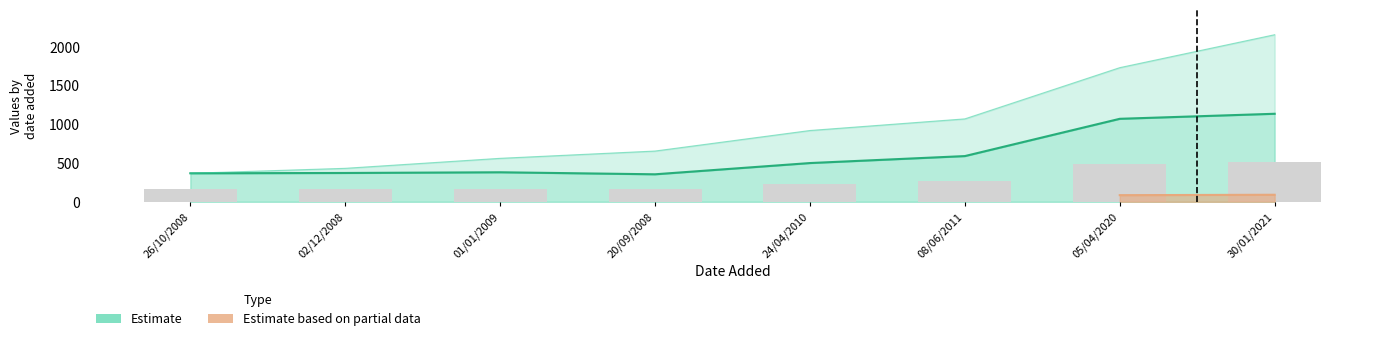

What is the sum of all values?

4773